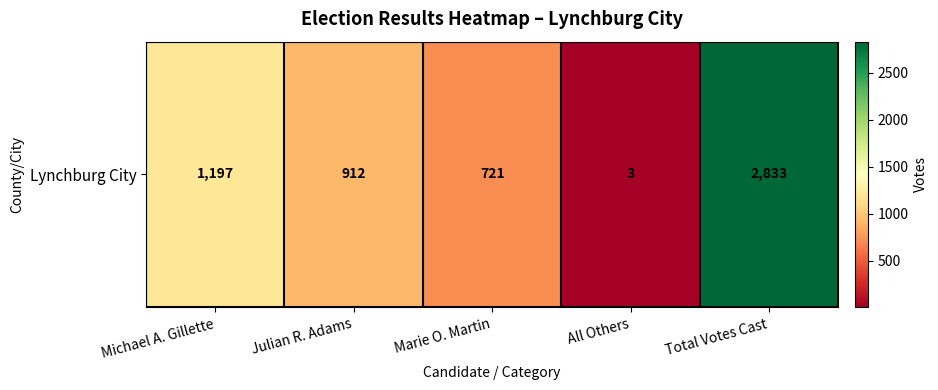

At which label does the data first exceed 912?

Michael A. Gillette